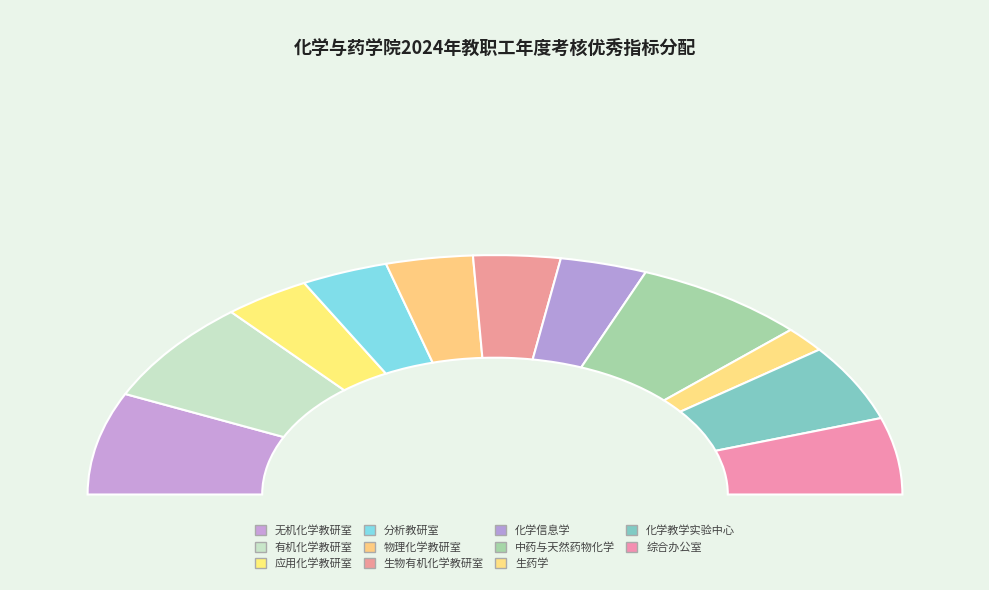

True or false: 化学信息学 accounts for 7% of the total.

True